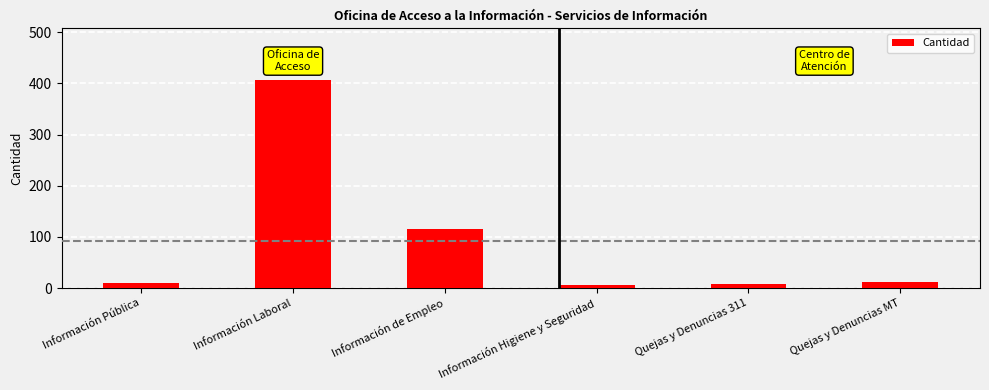

What is the difference between the maximum and minimum values?

400